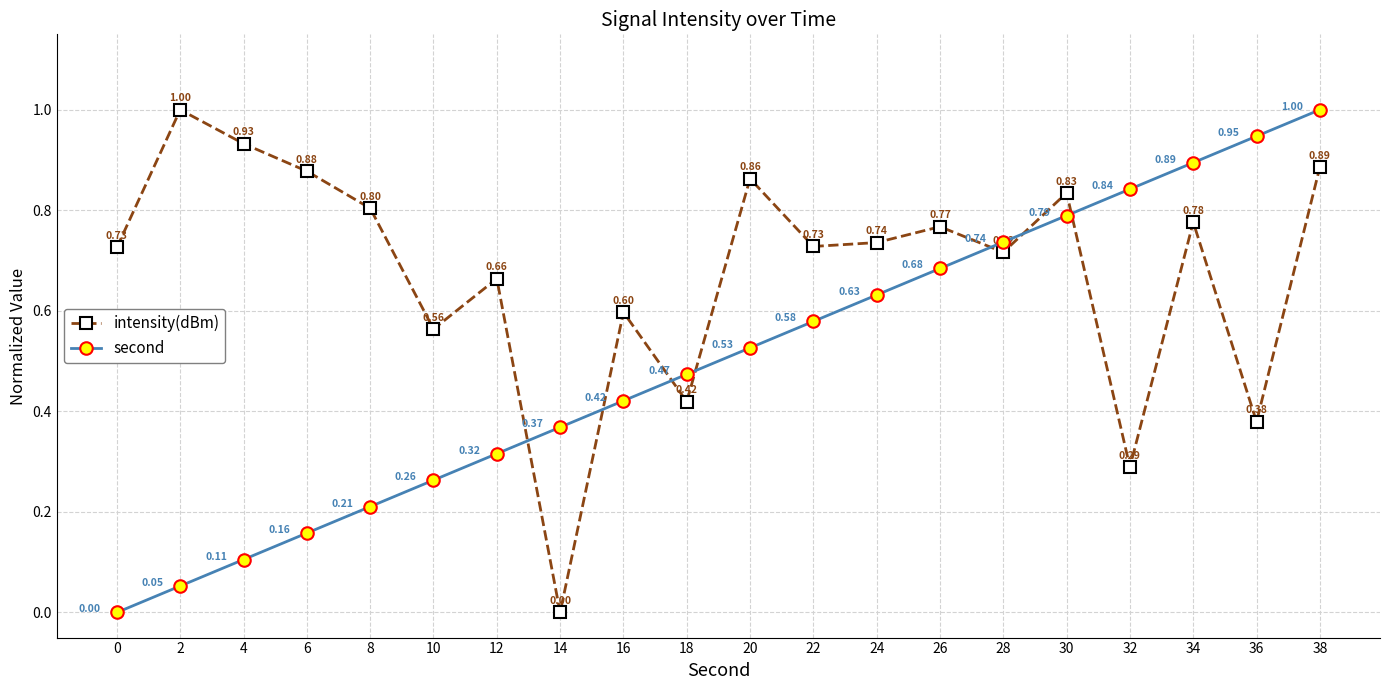

How many lines are shown in the chart?

2